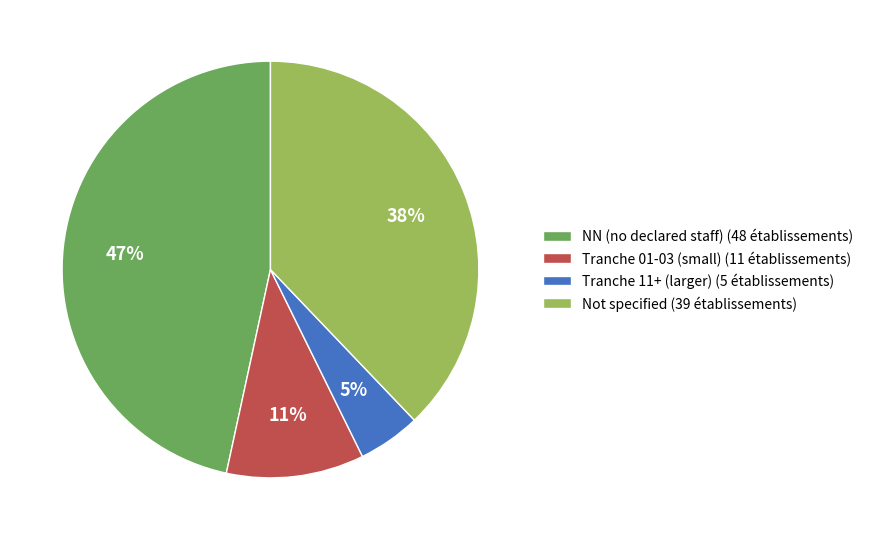

Is there a majority slice in this chart?

No